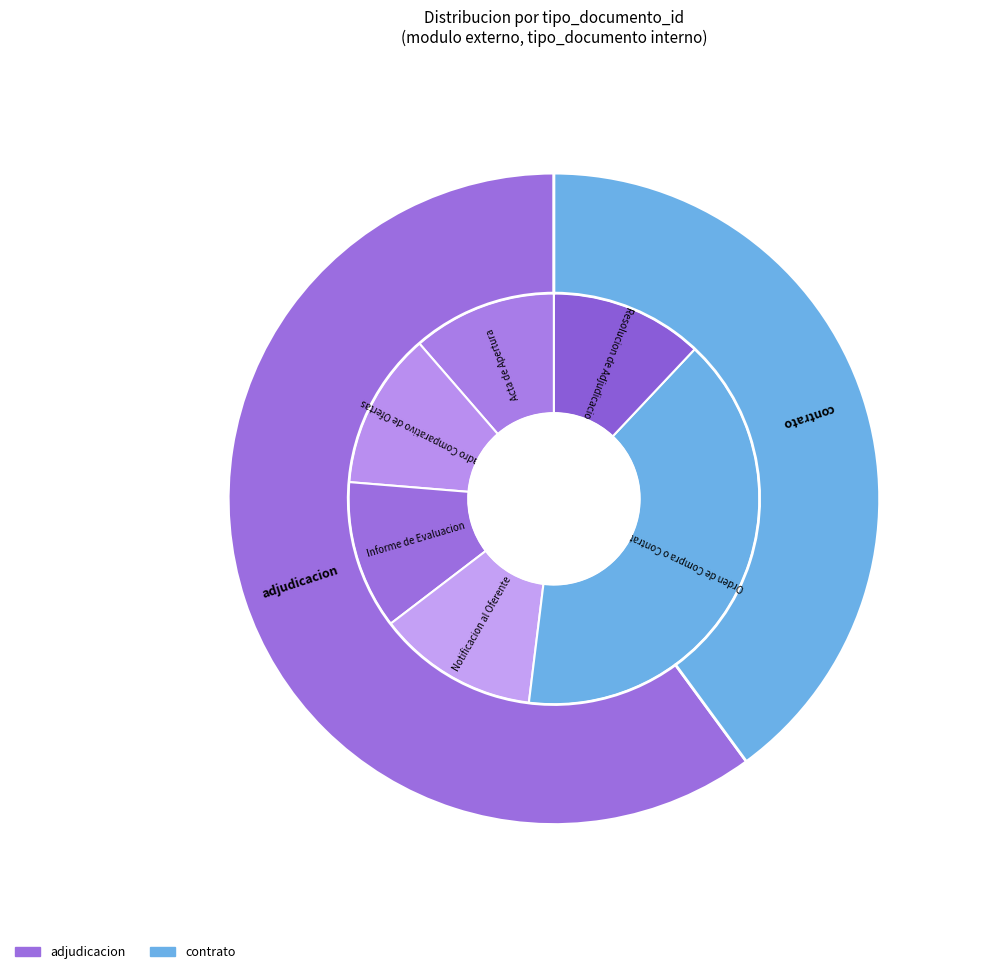

Is there a majority slice in this chart?

No